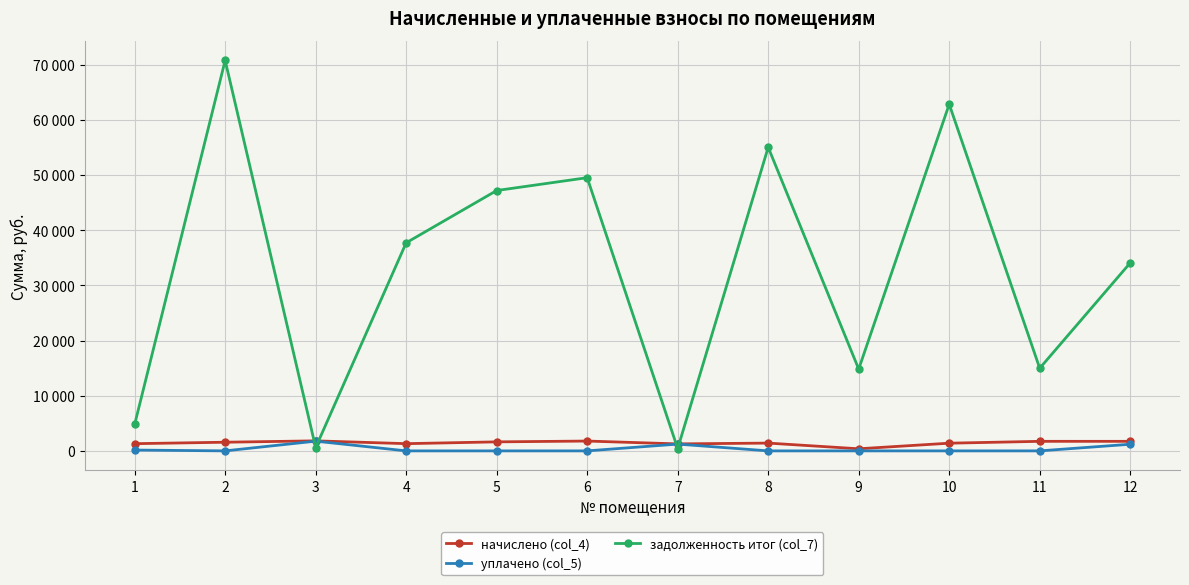

Is it true that начислено (col_4) equals 1411.5 at 8?

True